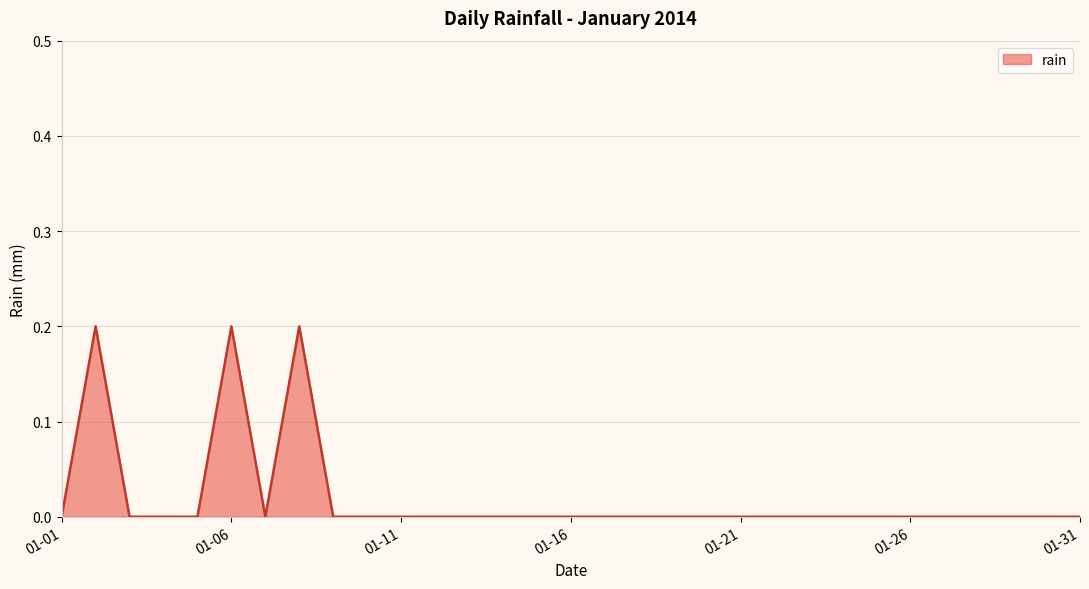

Is this an area chart (filled region under the line)?

Yes